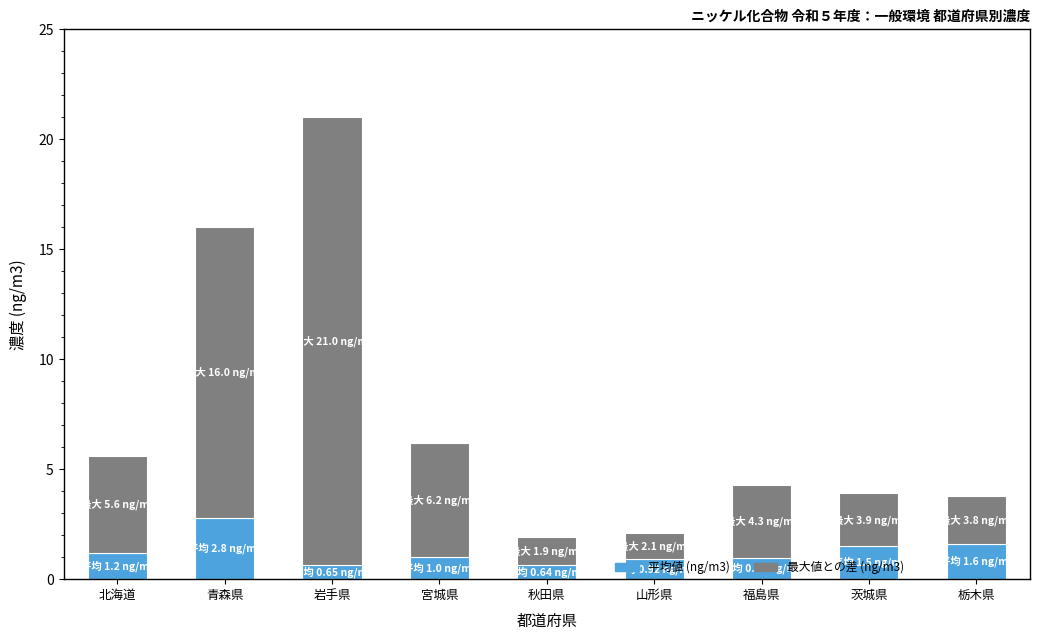

What is the difference between the second highest and minimum values in the 平均値 (ng/m3) series?

1.0